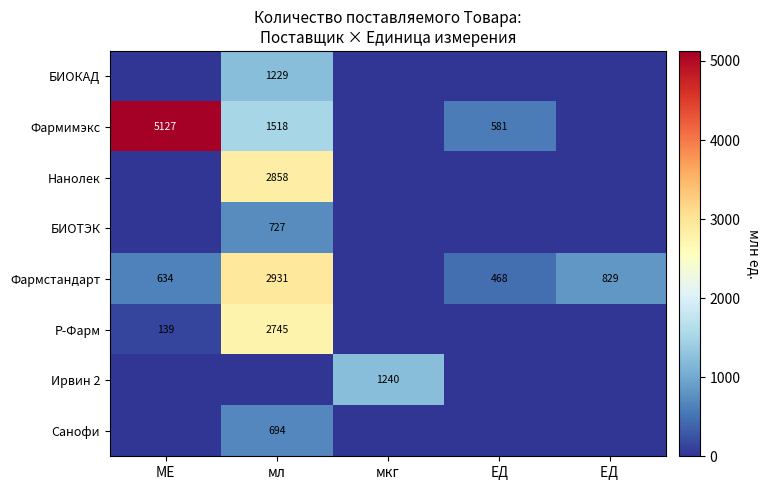

True or false: Ирвин 2 has a value of 1240 at мкг.

True